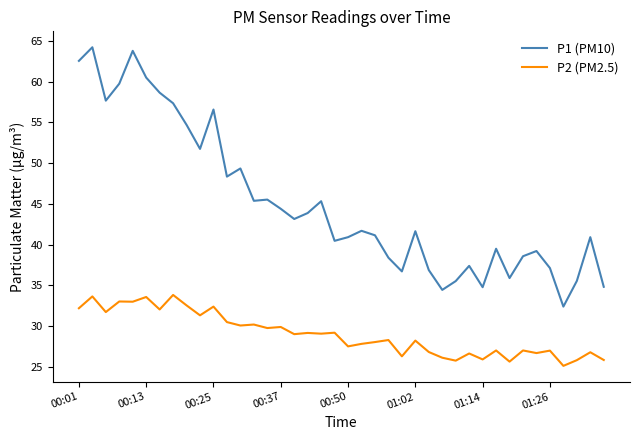

List the series in order of their overall mean, lowest first.

P2 (PM2.5), P1 (PM10)